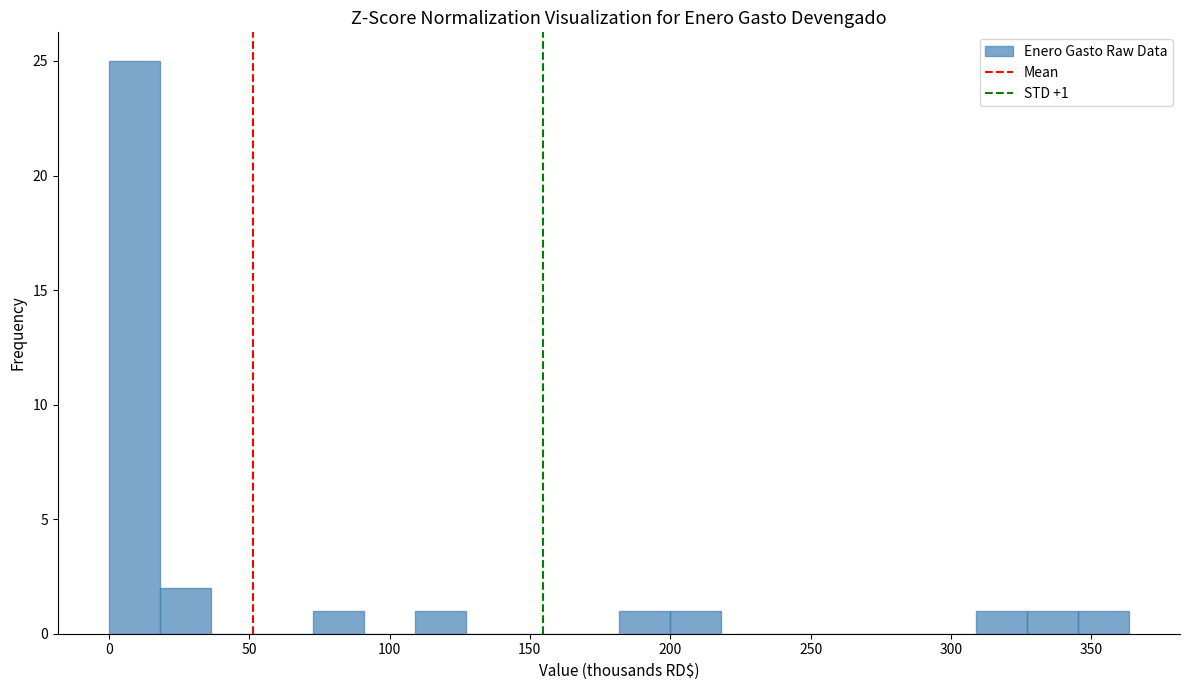

Around what value on the x-axis is the tallest bar? Give the approximate position of its centre, as read against the axis.

10